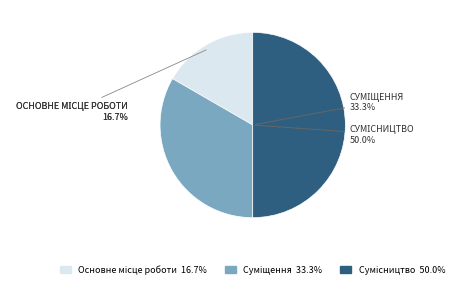

To the nearest percent, what percentage of the pie is Суміщення?

33%